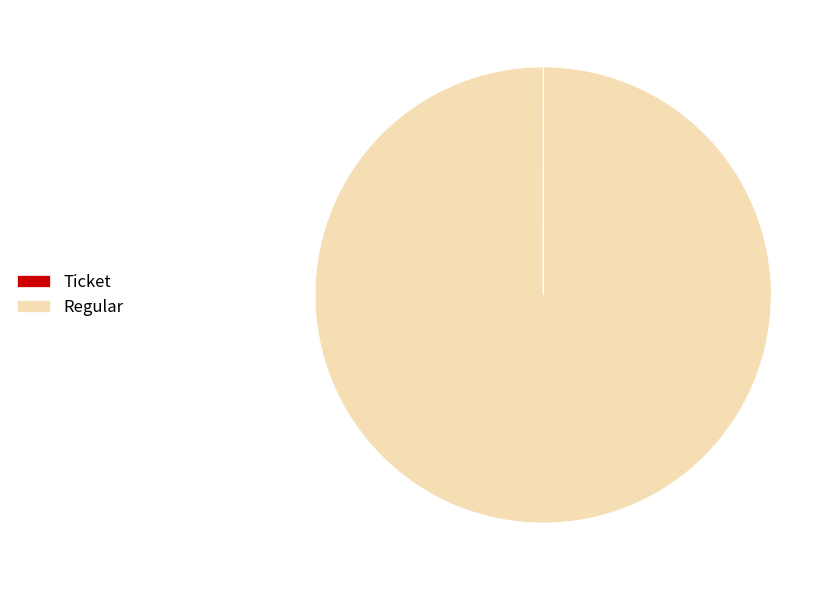

Which slice is the largest?

Regular